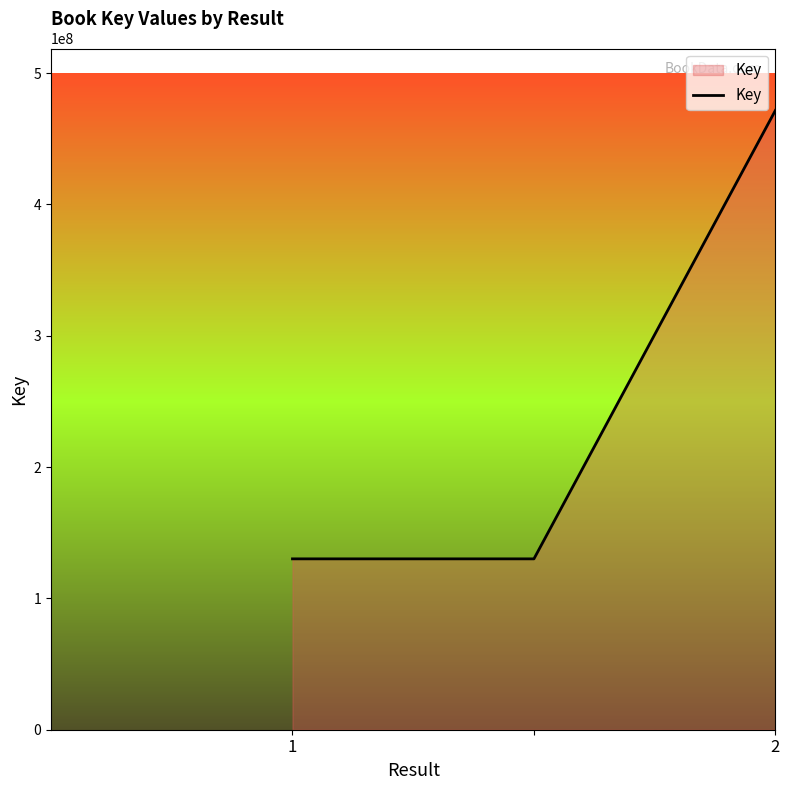

What is the difference between the maximum and minimum values?

341449065